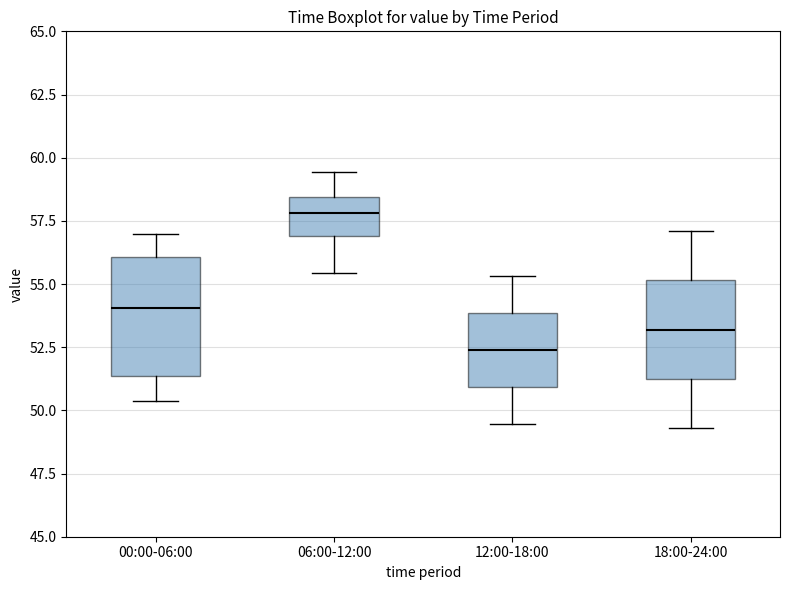

Reading left to right, read every box against the y-axis: the position of its median line, the range the box covers, and the ends of its whiskers. The values are not printed on the chart, so give them approximately, as read against the axis.

00:00-06:00: median 54.0, box 51.5 to 56.0, whiskers 50.5 to 57.0
06:00-12:00: median 58.0, box 57.0 to 58.5, whiskers 55.5 to 59.5
12:00-18:00: median 52.5, box 51.0 to 54.0, whiskers 49.5 to 55.5
18:00-24:00: median 53.0, box 51.5 to 55.0, whiskers 49.5 to 57.0